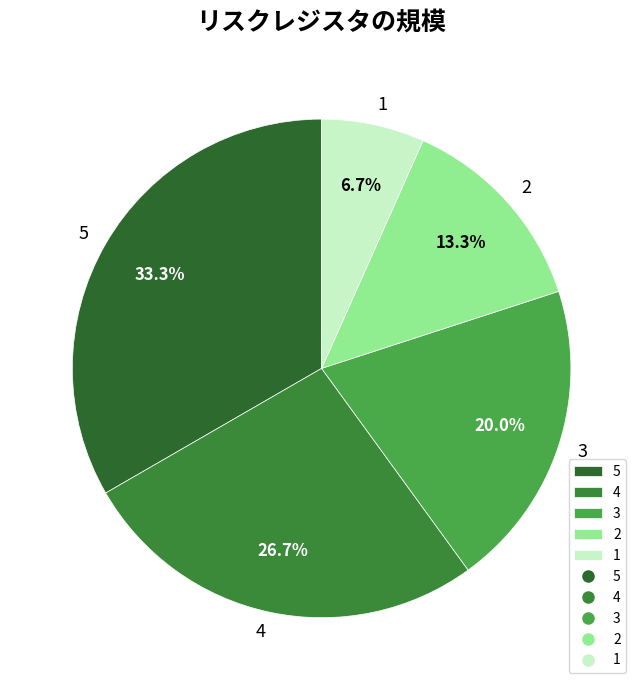

To the nearest percent, what percentage of the pie is 3?

20%